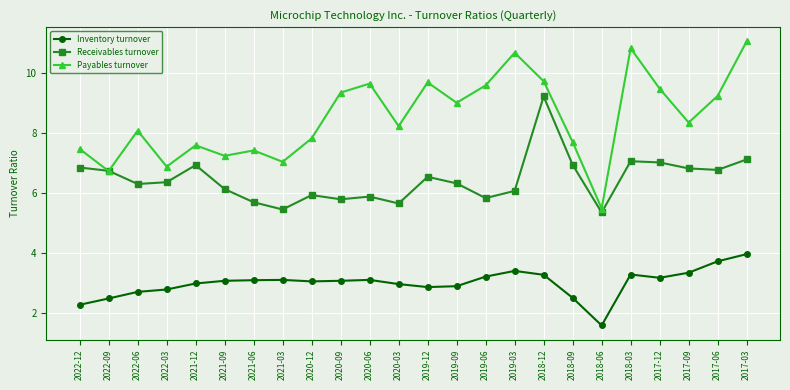

What is the label of the 16th point from the left?

2019-03